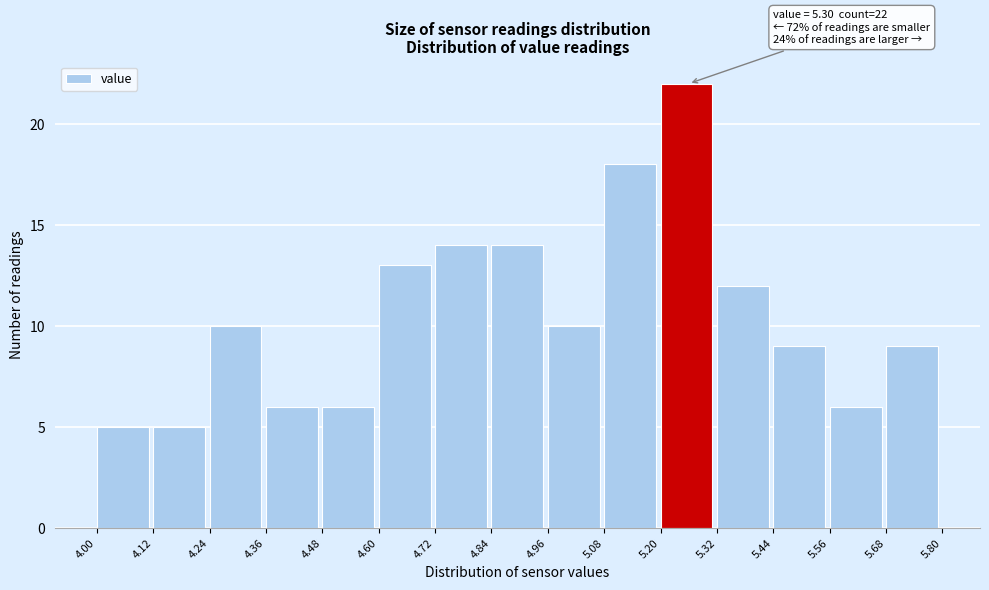

Which range on the x-axis has the tallest bar?

5.20 to 5.32